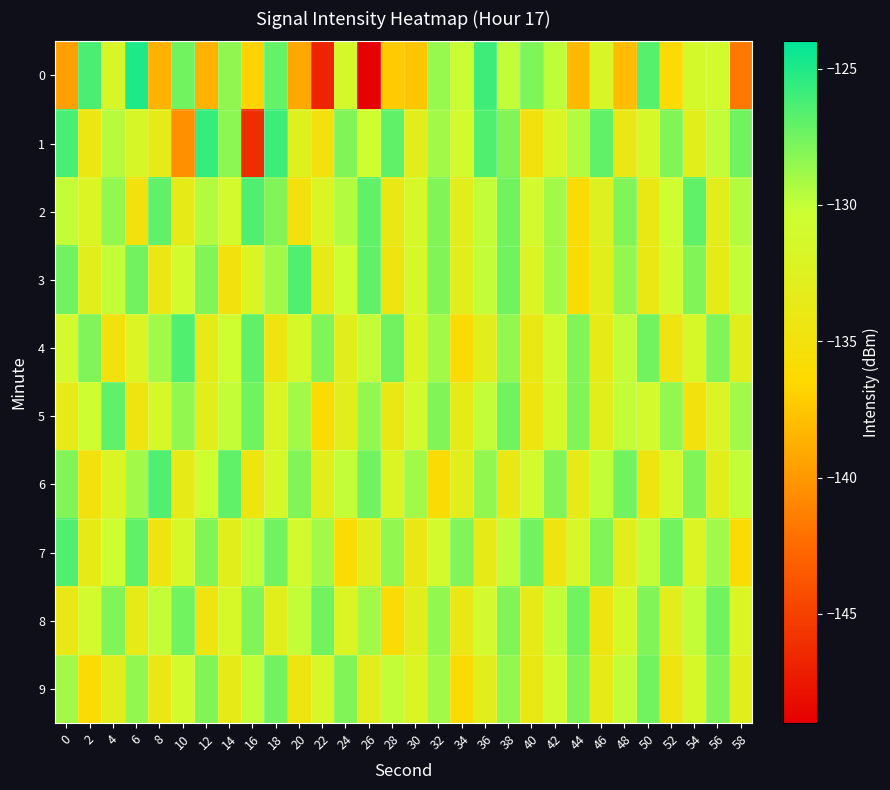

Rank the series at 42 from highest to lowest value.

6, 2, 3, 0, 8, 4, 9, 5, 1, 7